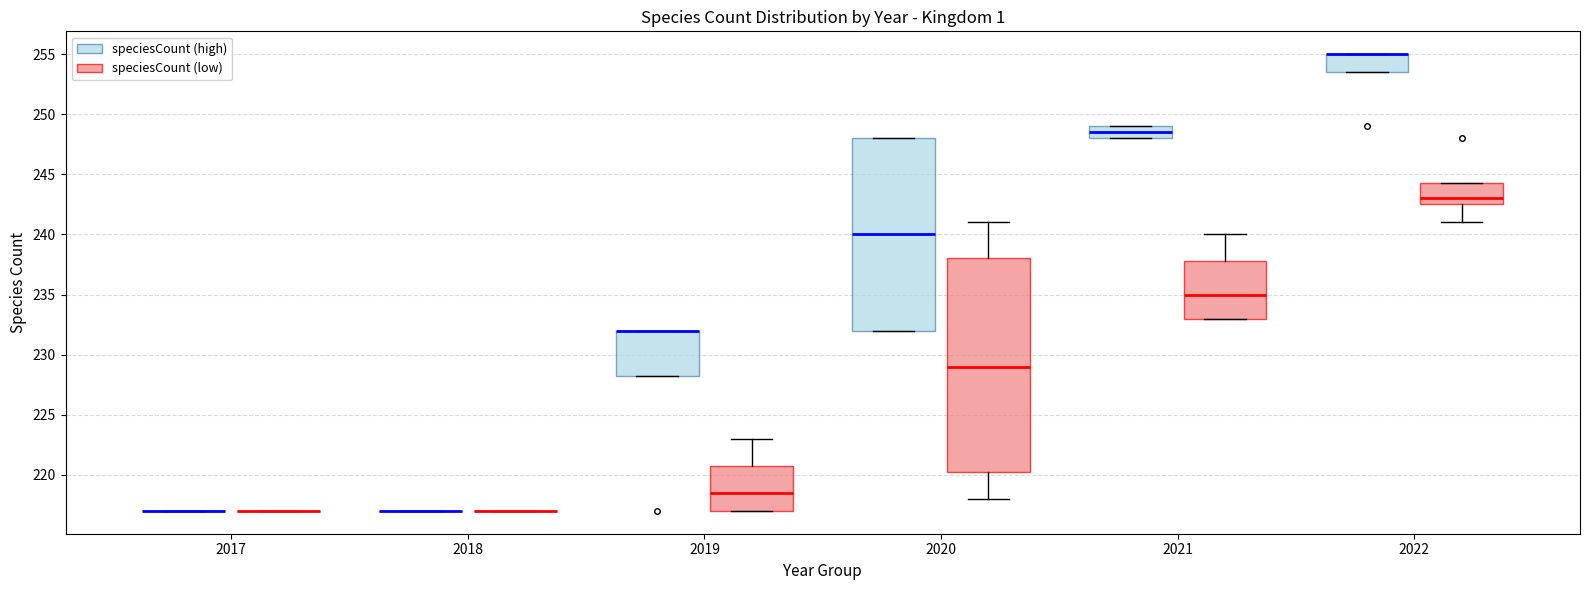

Which box is the tallest, from its lower edge to its upper edge?

2020 (speciesCount (low))